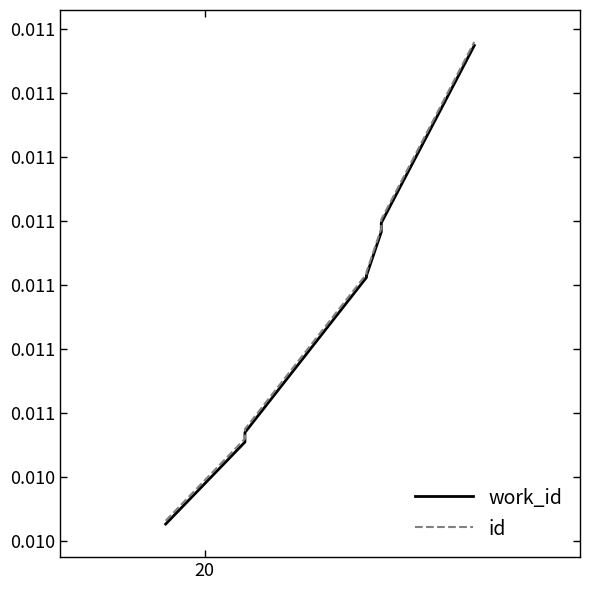

True or false: work_id and id cross at least once.

False